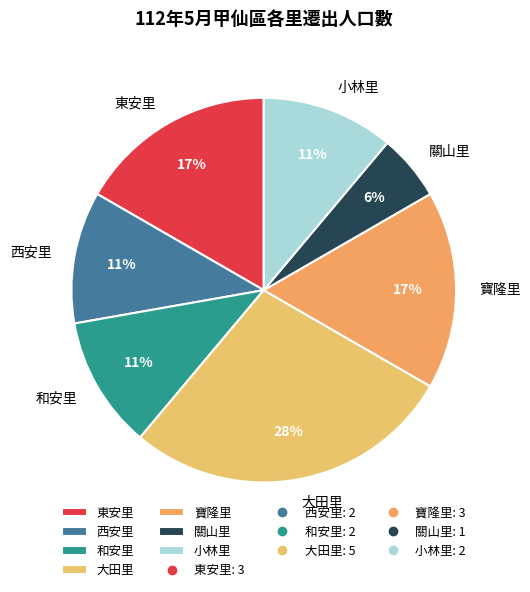

Between 和安里 and 寶隆里, which is larger?

寶隆里